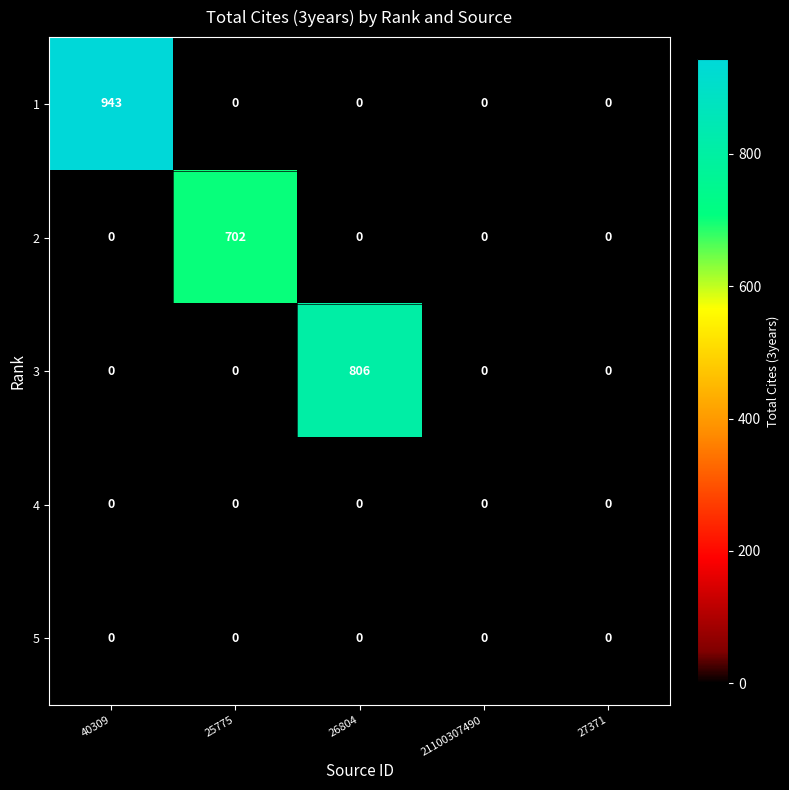

Is the value of 1 at 40309 greater than the value of 2 at 27371?

Yes